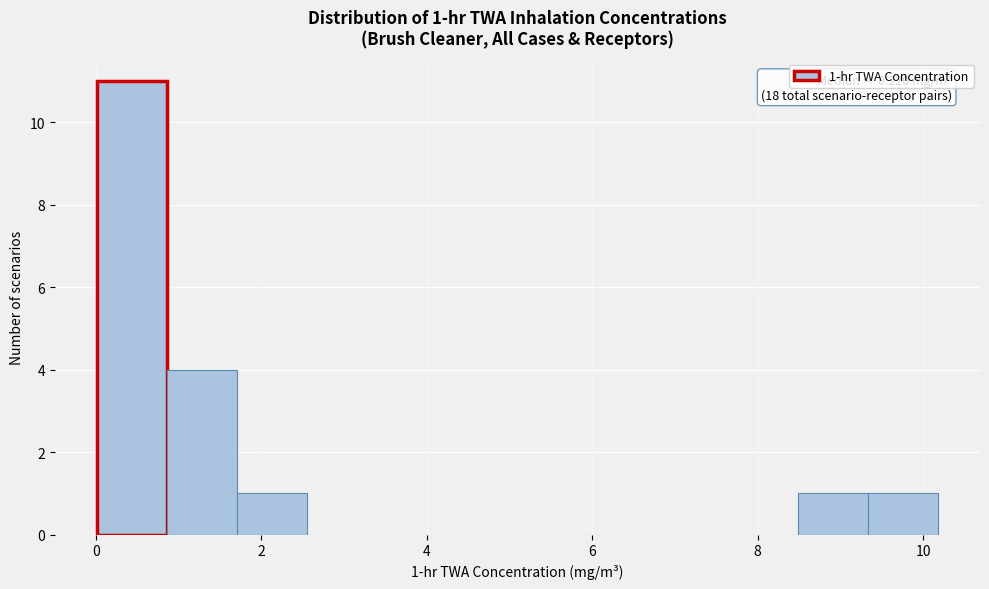

Which range on the x-axis has the tallest bar?

0.0 to 0.8